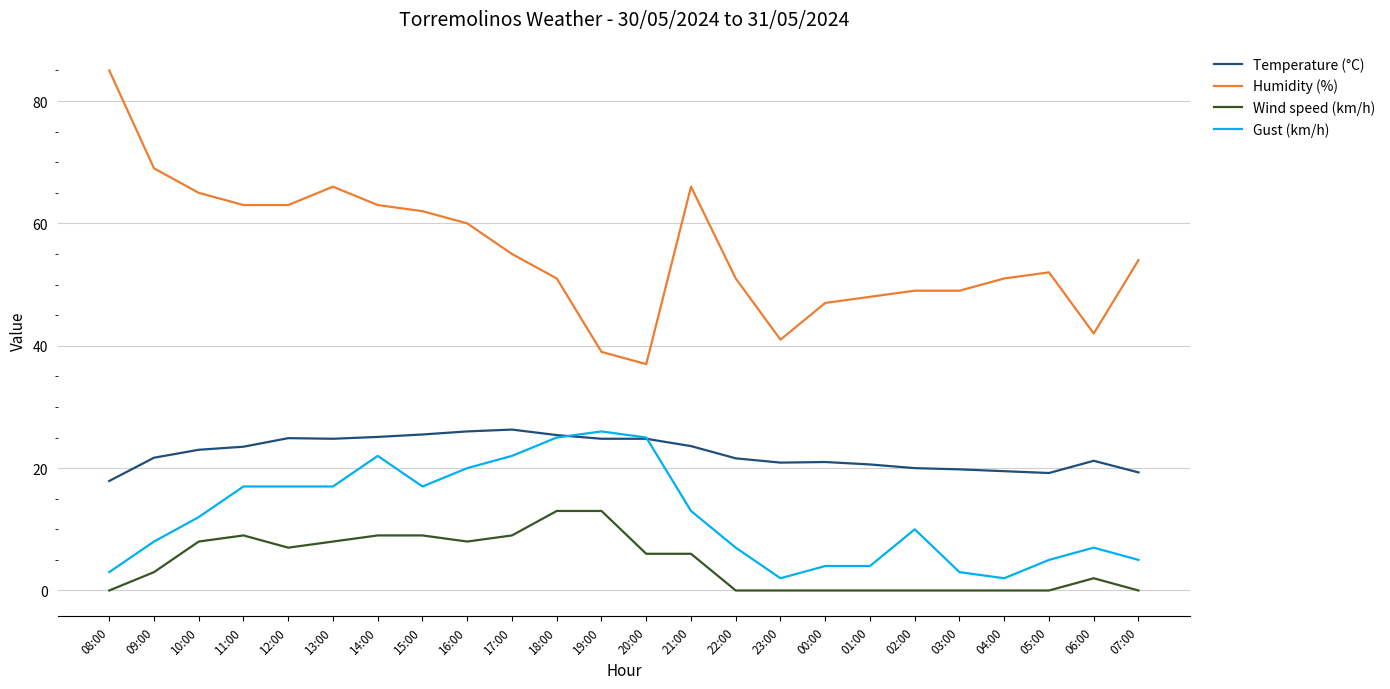

What is the maximum value for Humidity (%)?

85.0